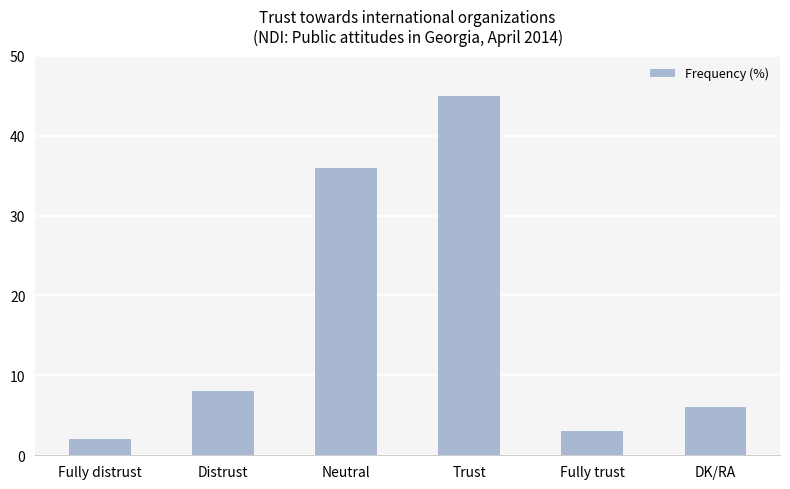

List the labels in order of value, largest first.

Trust, Neutral, Distrust, DK/RA, Fully trust, Fully distrust